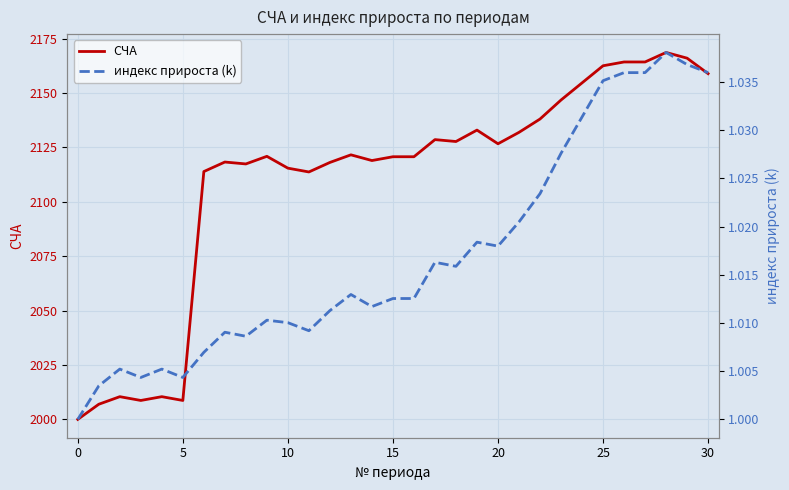

Is it true that СЧА equals 2113.7 at 11?

True